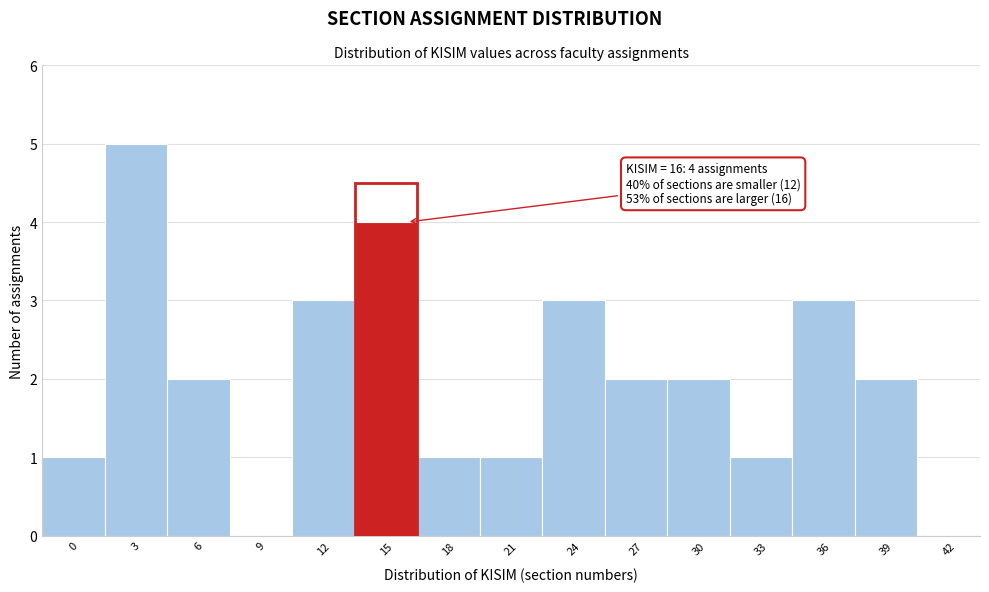

Reading right to left, list all the values displayed in this chart.

42=0	39=2	36=3	33=1	30=2	27=2	24=3	21=1	18=1	15=4	12=3	9=0	6=2	3=5	0=1